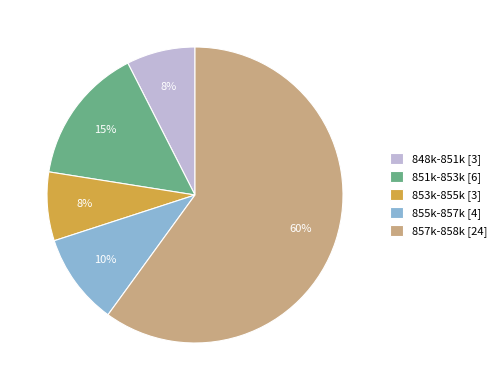

Which slice is the largest?

857k-858k [24]